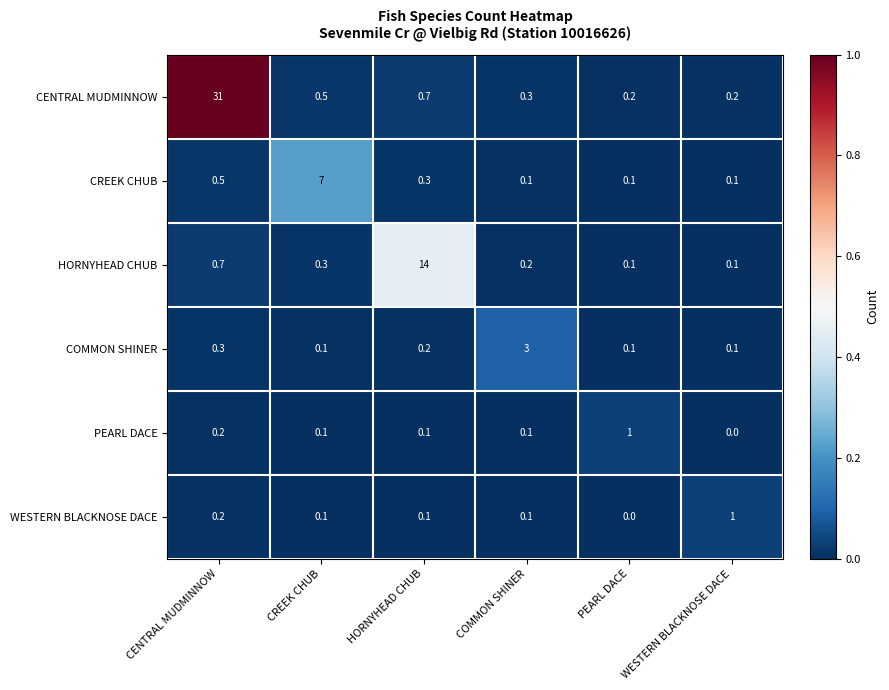

Which category has the highest value in the WESTERN BLACKNOSE DACE series?

WESTERN BLACKNOSE DACE